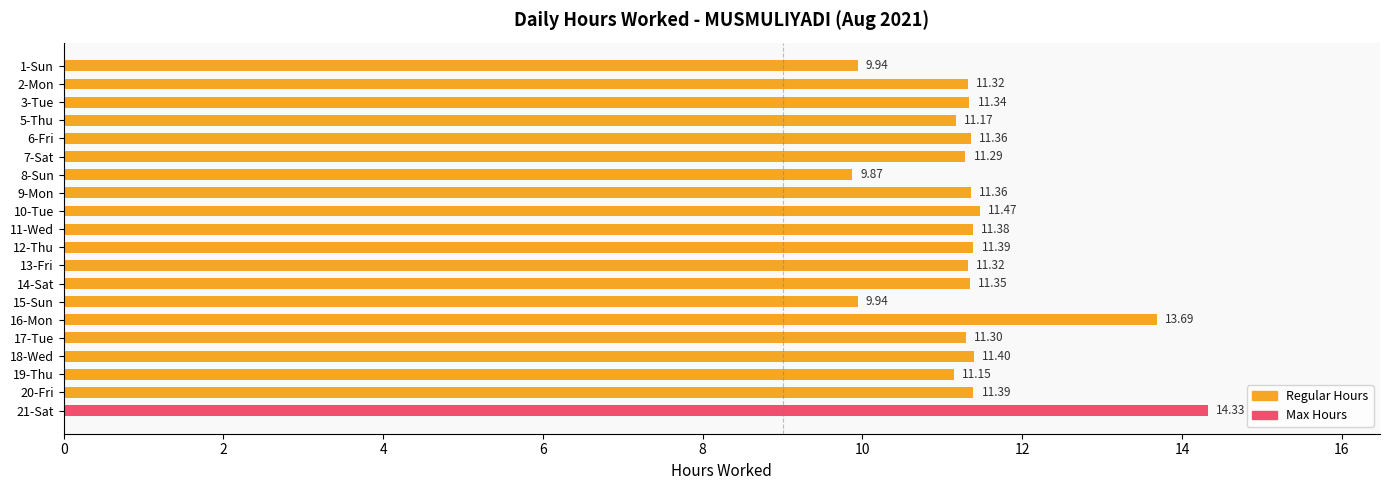

What is the maximum value shown in the chart?

14.3